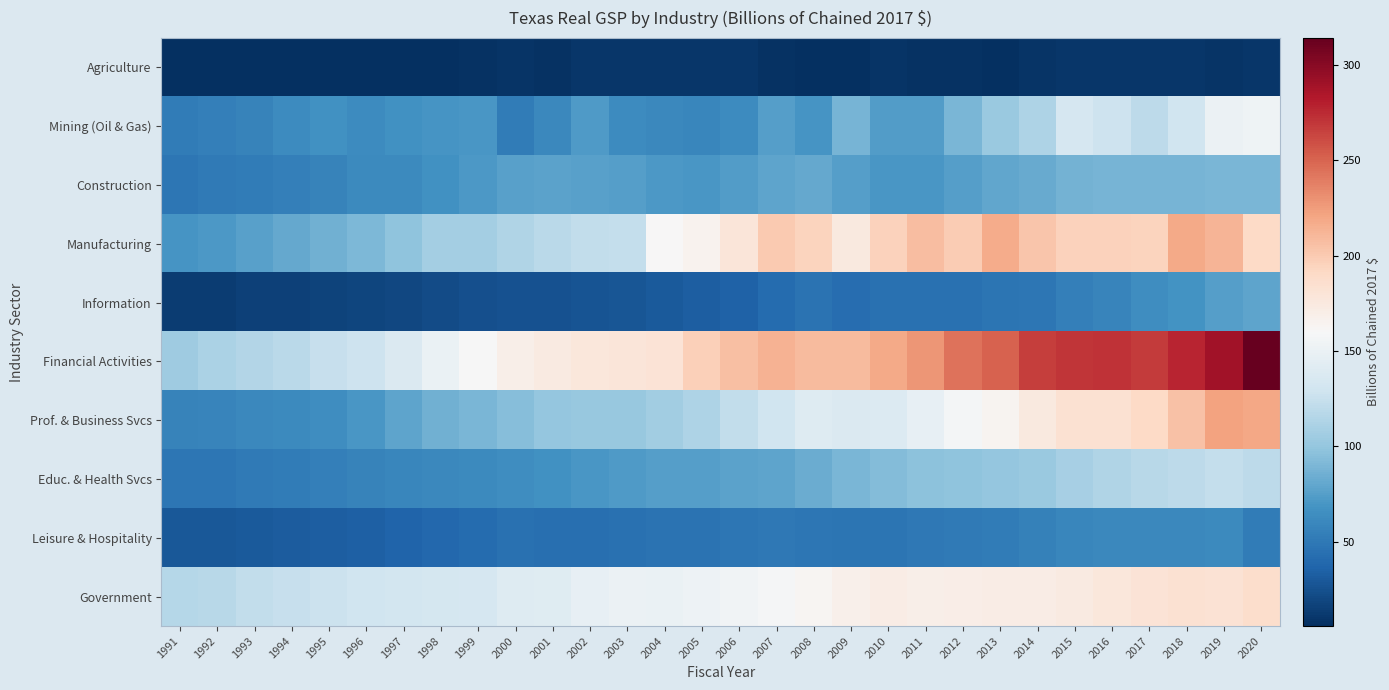

What is the minimum value shown in the chart?

5.6